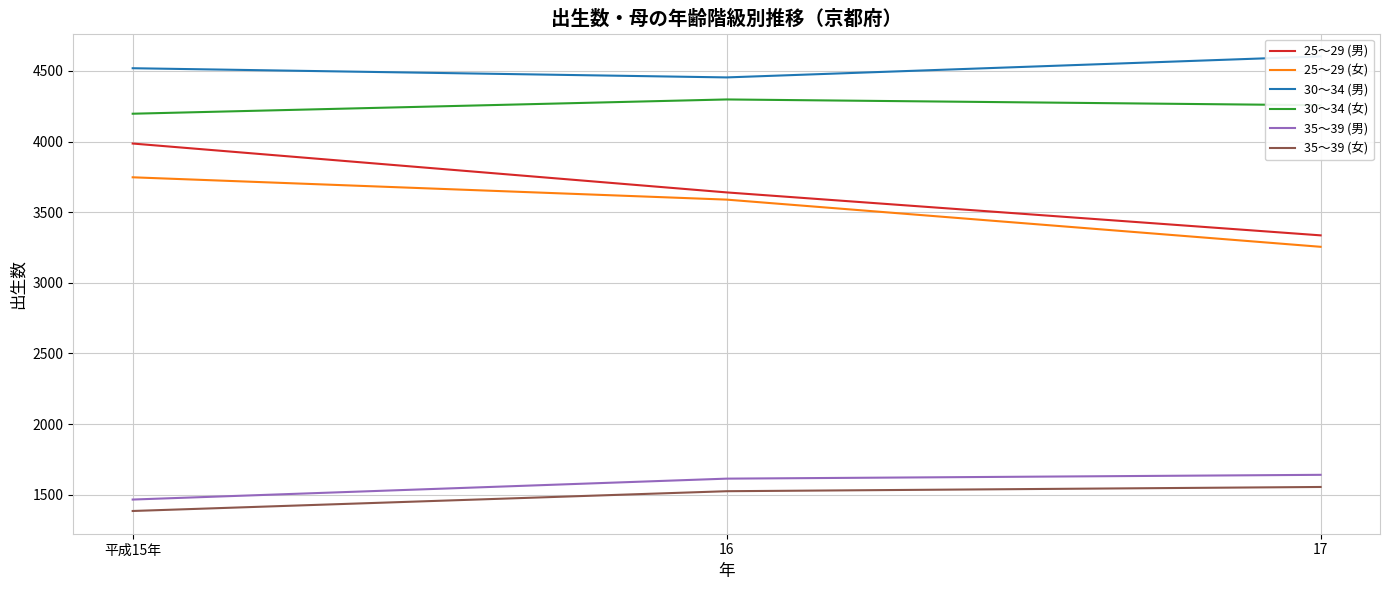

What is the value of the 25～29 (女) point at the 2nd from the left?

3589